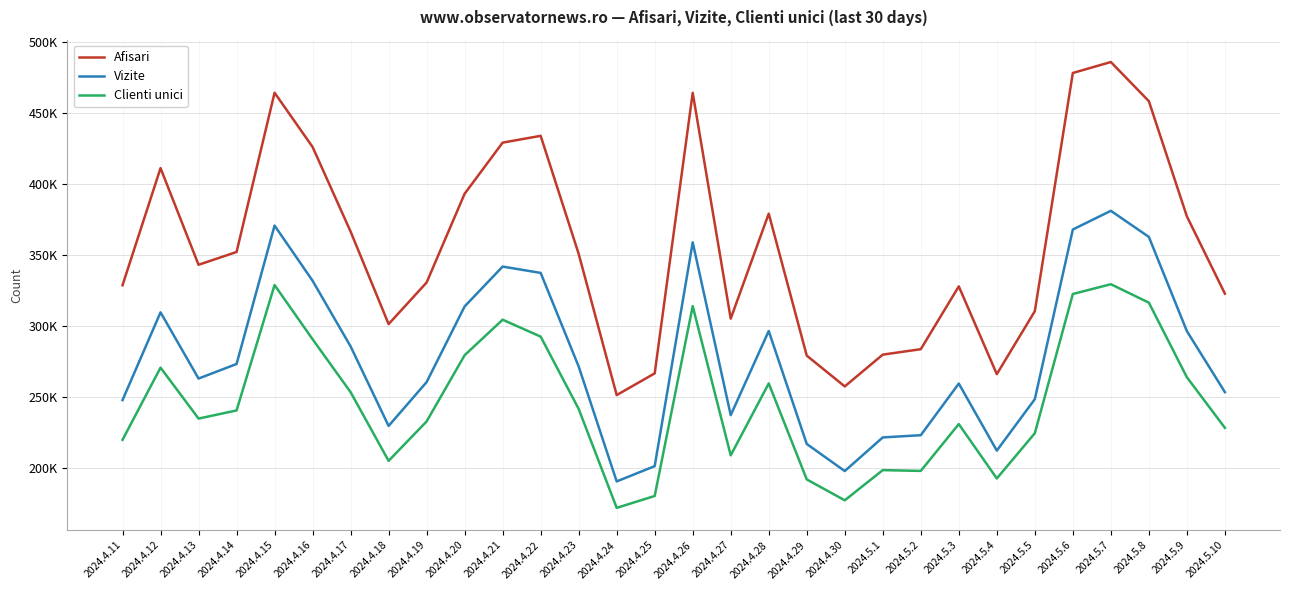

At which category is the sum across all series the highest?

2024.5.7